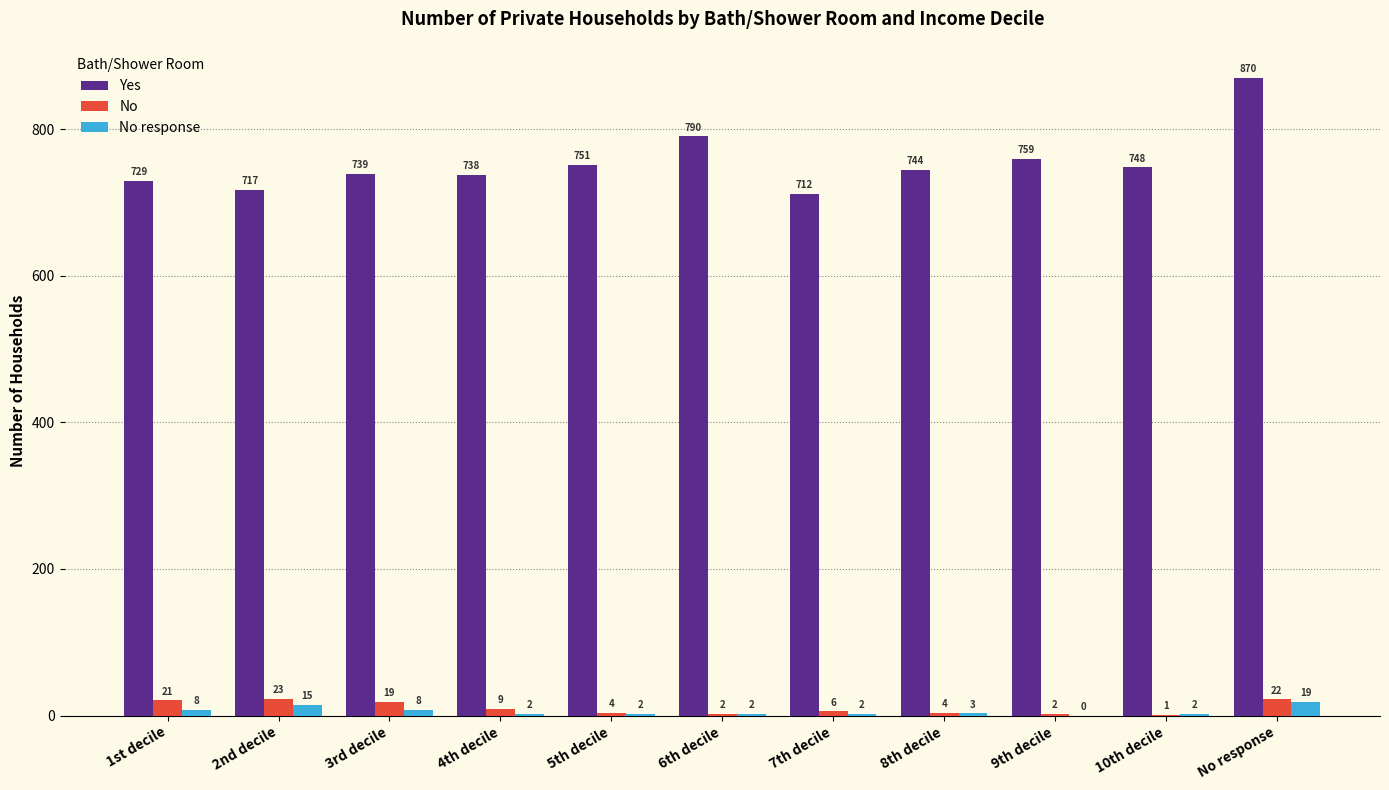

Are the bars grouped side by side (vs. stacked)?

Yes